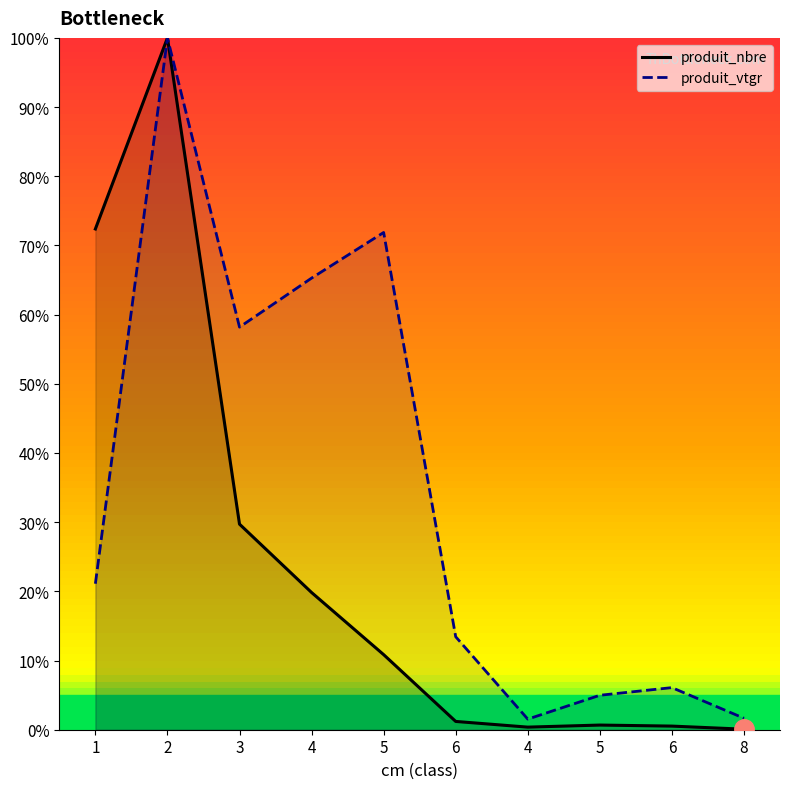

List the series in order of their peak value, highest first.

produit_nbre, produit_vtgr